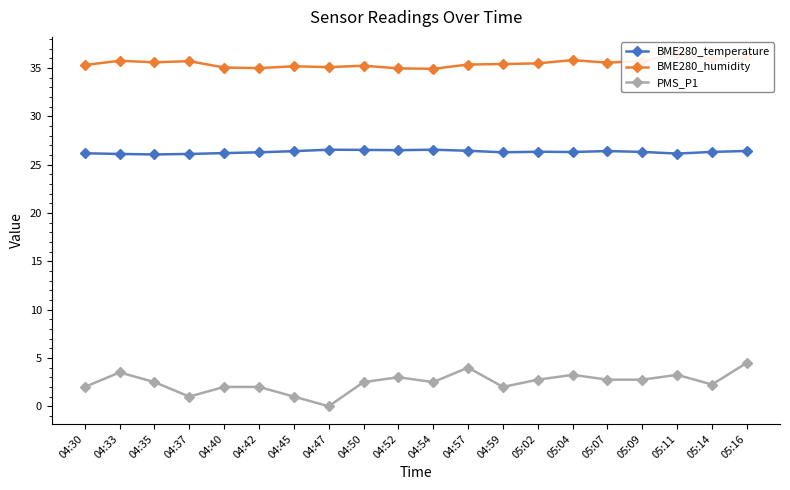

True or false: PMS_P1 and BME280_temperature cross at least once.

False